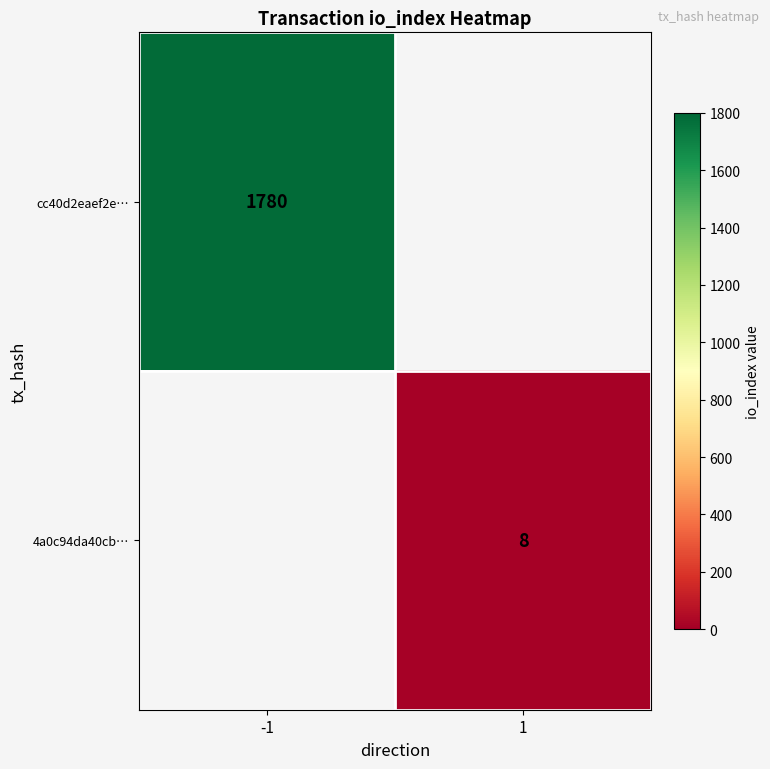

The value of 4a0c94da40cb… at 1 is 3. True or false?

False